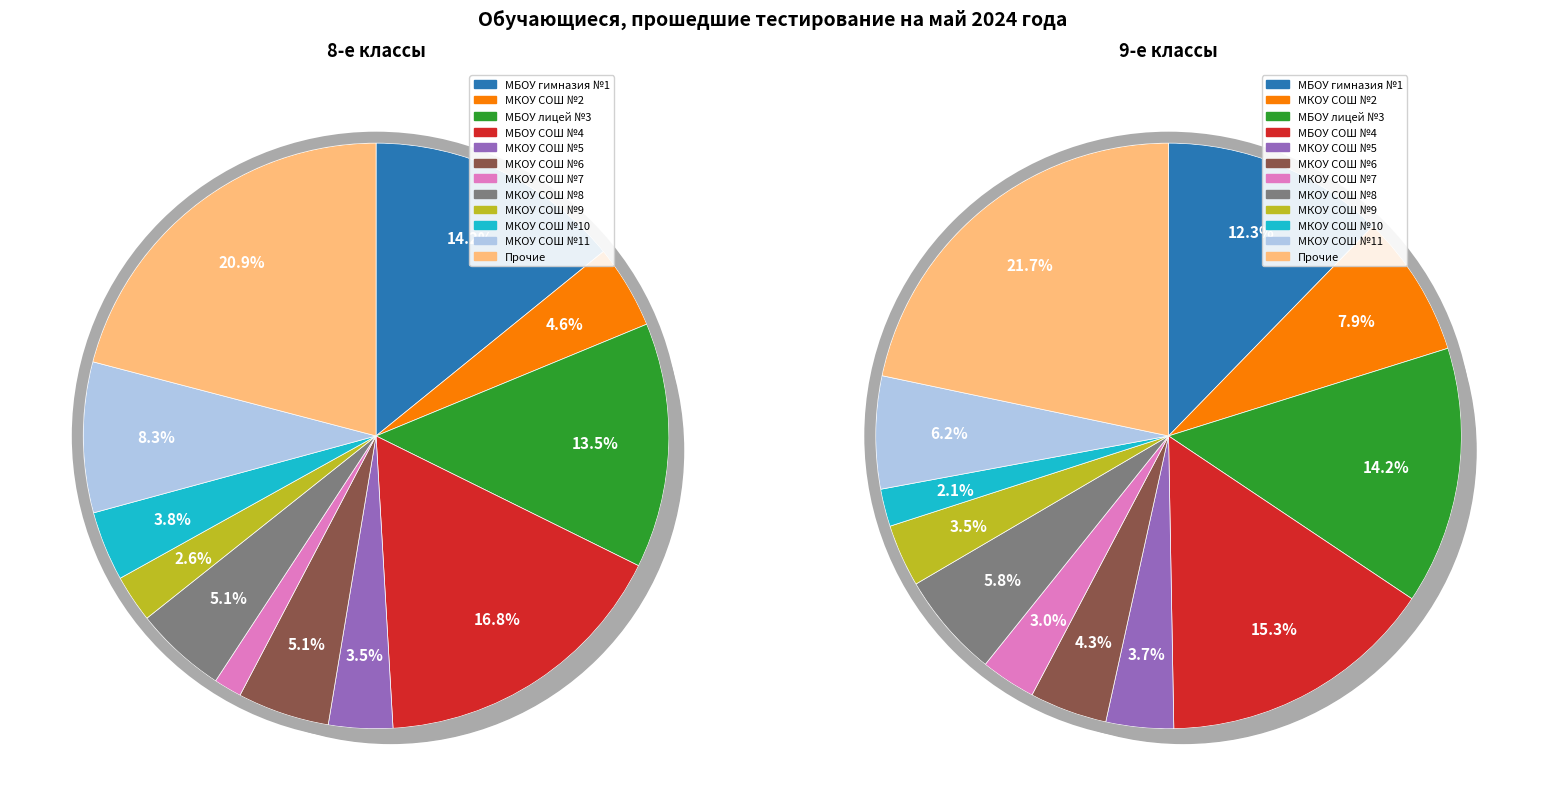

How many segments does this pie chart have?

12